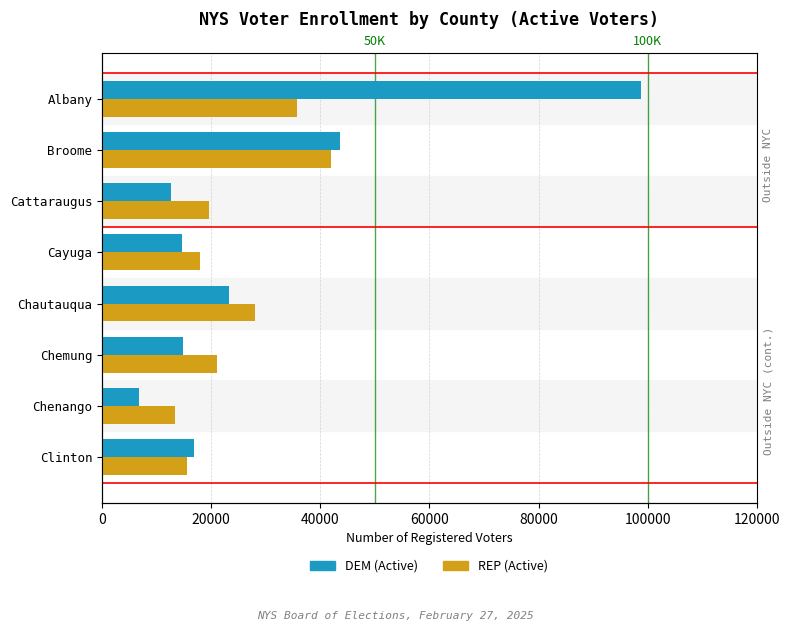

How many data points in REP (Active) are above 20996?

3